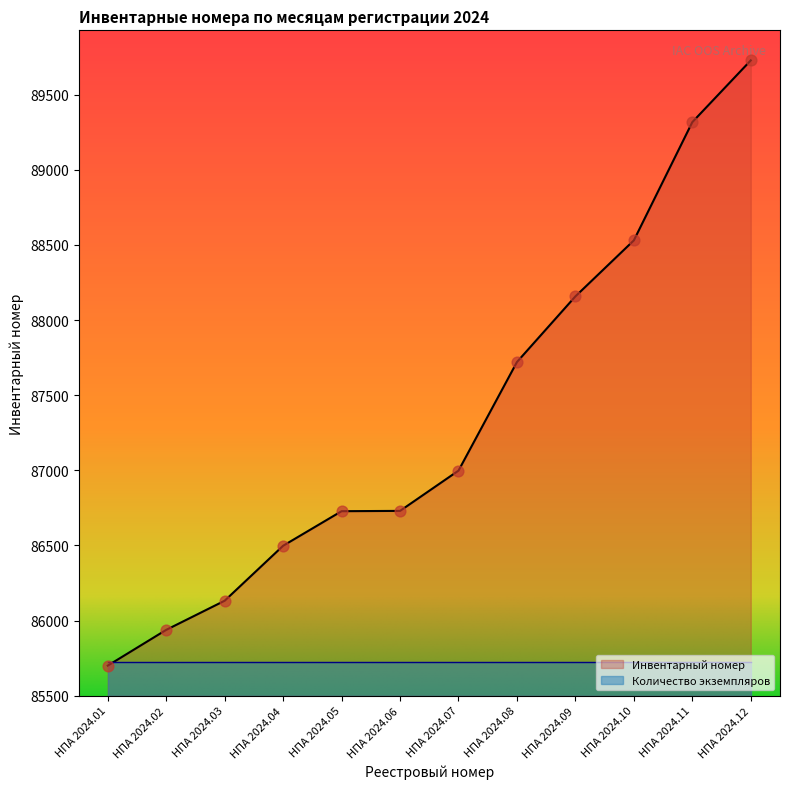

Which has a higher value, НПА 2024.01 or НПА 2024.09?

НПА 2024.09